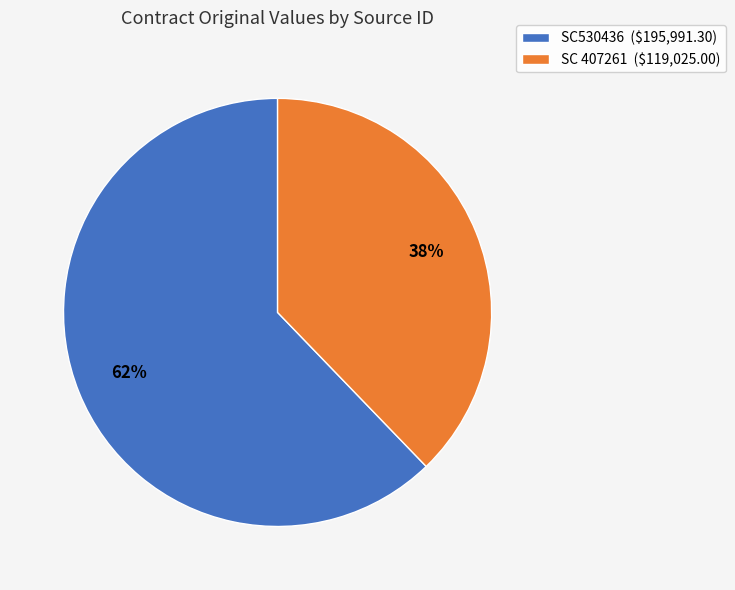

The SC 407261 slice represents 43% of the pie. True or false?

False